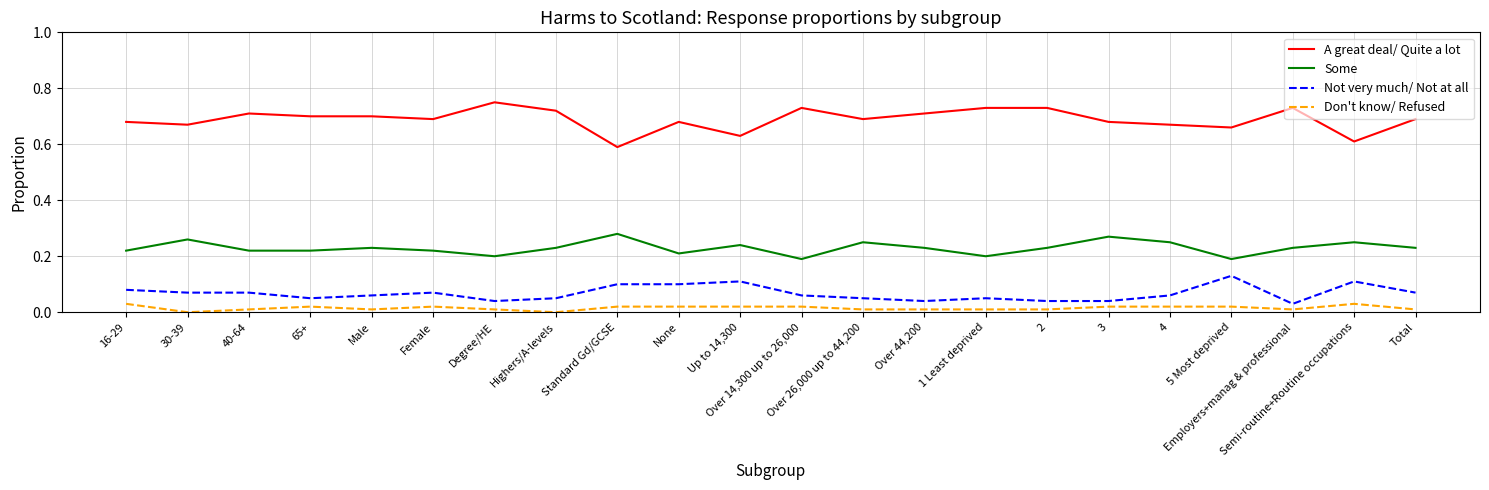

Is it true that Some equals 0.1 at Total?

False